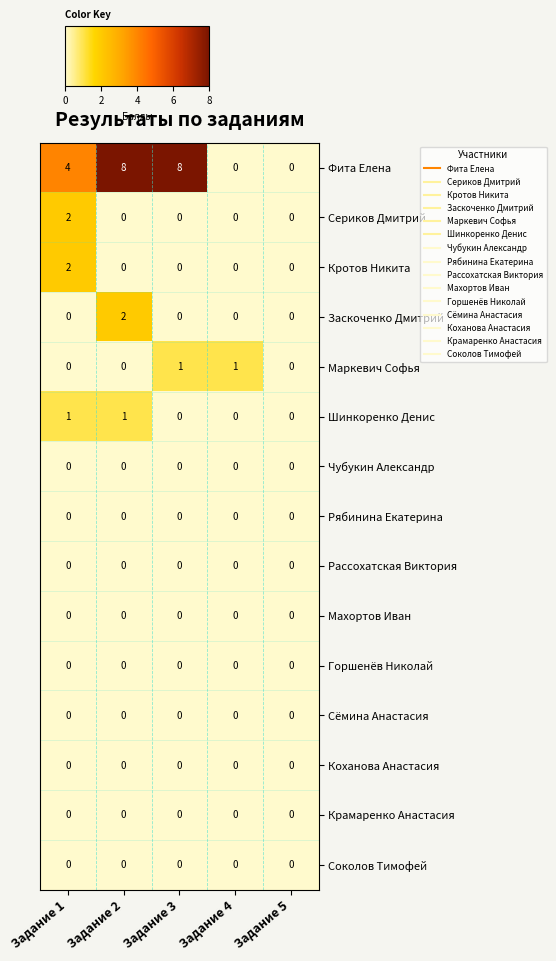

How many distinct data groups are displayed?

15